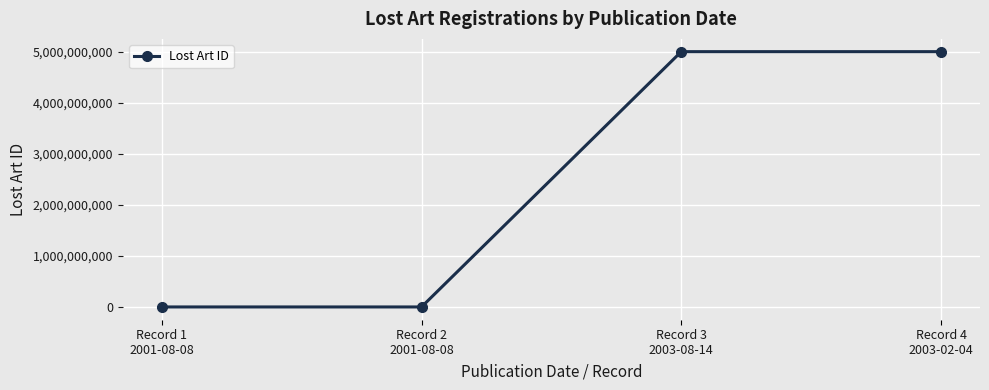

What is the maximum value shown in the chart?

5000002272